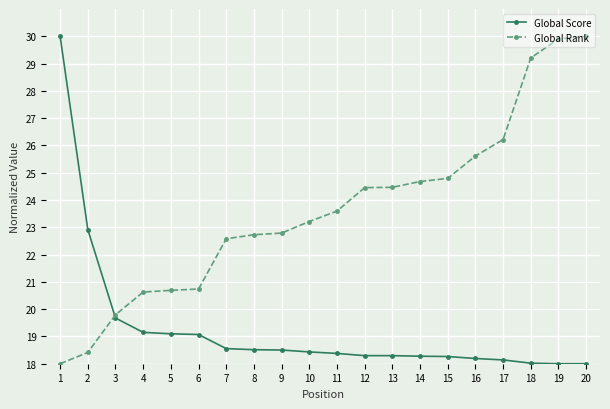

What is the approximate value of Global Score at 10?

18.4